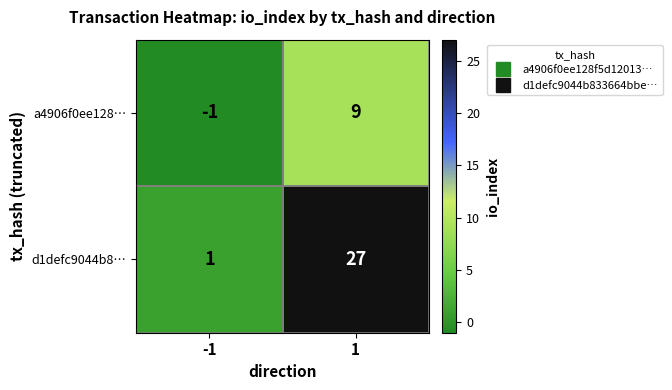

Which series has the largest total across all categories?

d1defc9044b8…